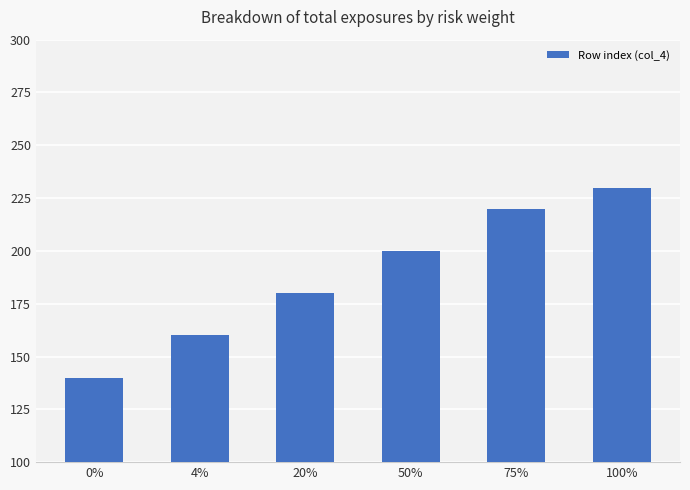

What position from the right is 50%?

3